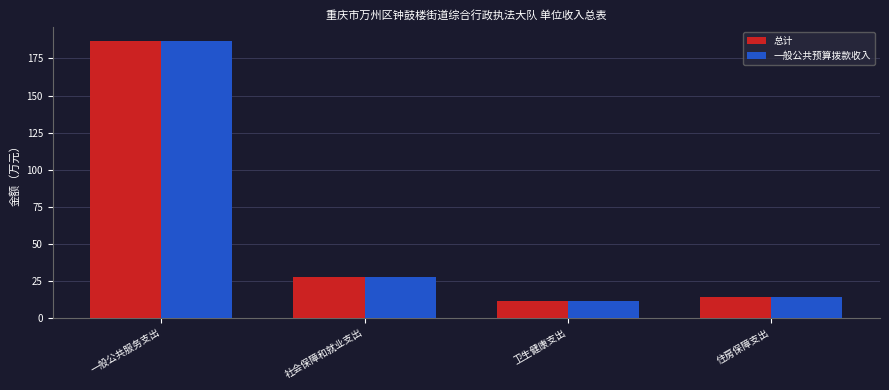

Reading left to right, what are all the values shown in this chart?

总计: 一般公共服务支出=186.7	社会保障和就业支出=27.6	卫生健康支出=11.5	住房保障支出=14.1
一般公共预算拨款收入: 一般公共服务支出=186.7	社会保障和就业支出=27.6	卫生健康支出=11.5	住房保障支出=14.1